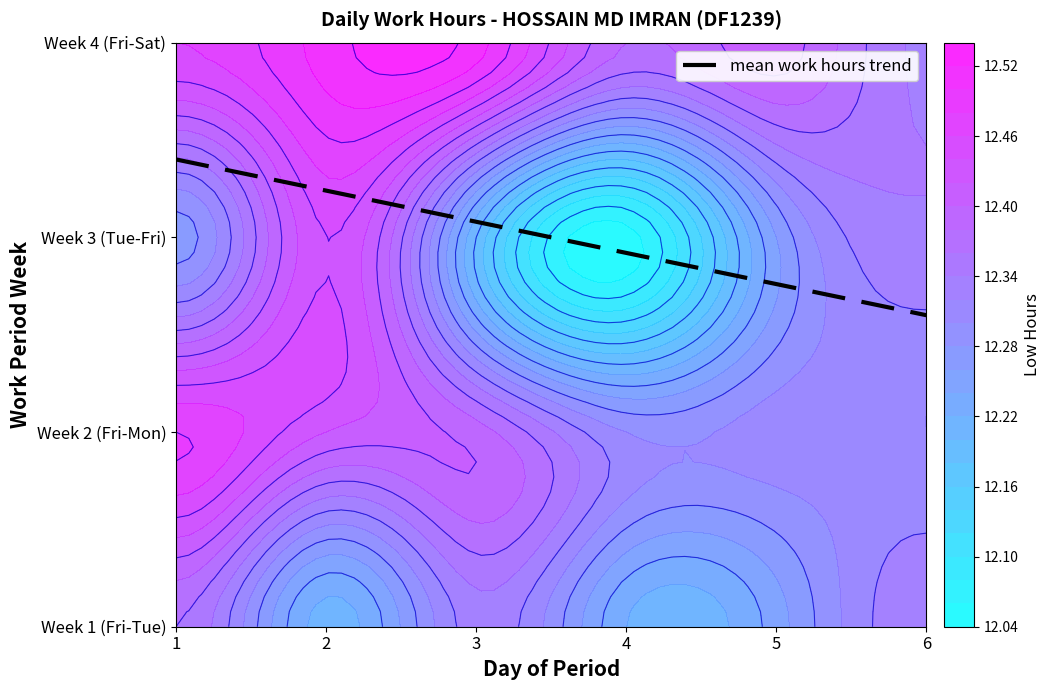

The chart shows a value of 0.5 at 3. True or false?

False